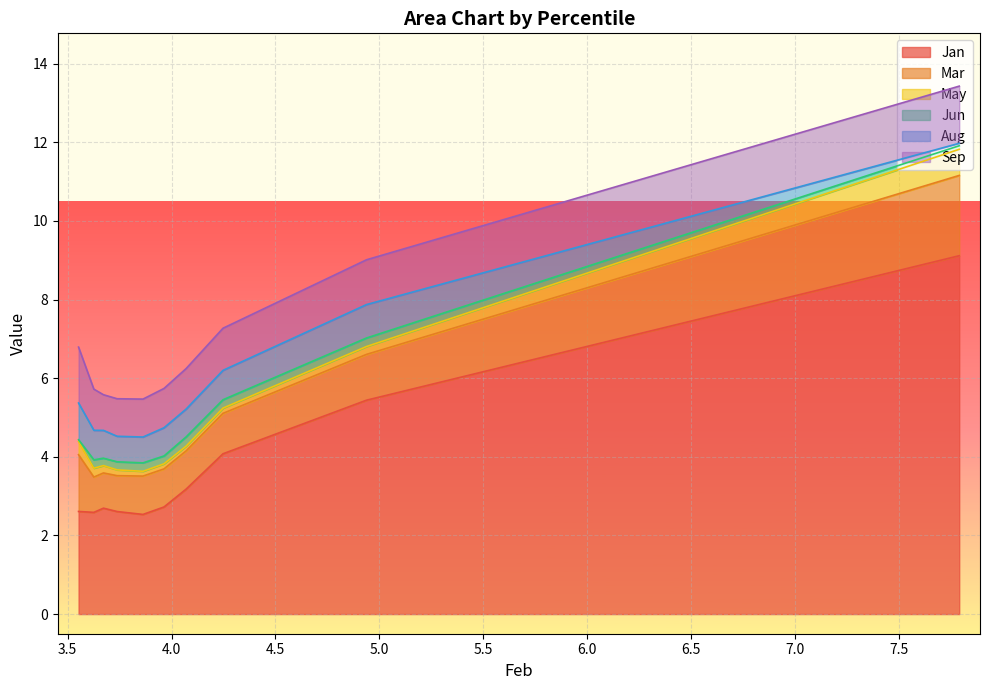

How many lines are shown in the chart?

6